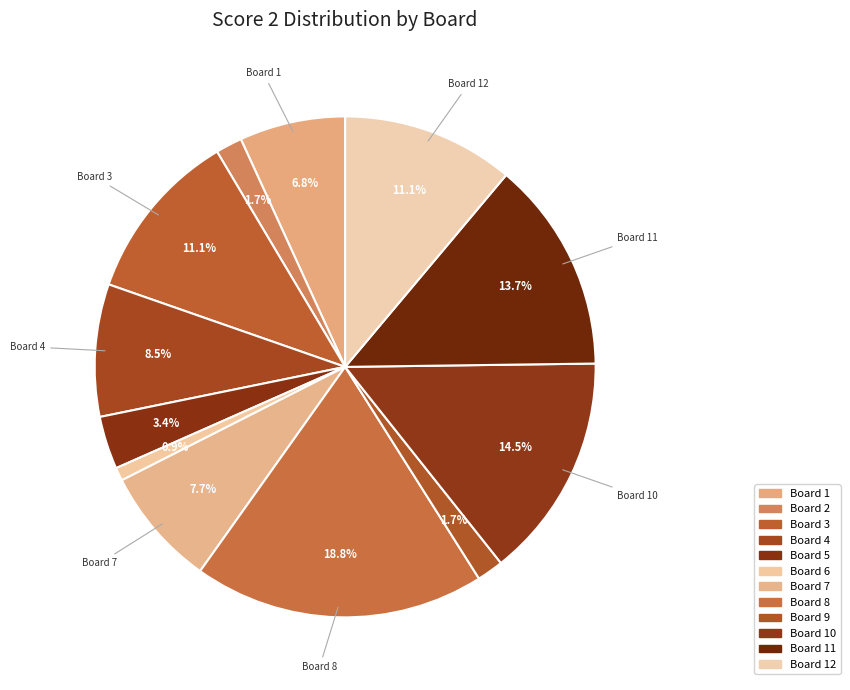

Rank the categories by value from lowest to highest.

Board 6, Board 2, Board 9, Board 5, Board 1, Board 7, Board 4, Board 3, Board 12, Board 11, Board 10, Board 8